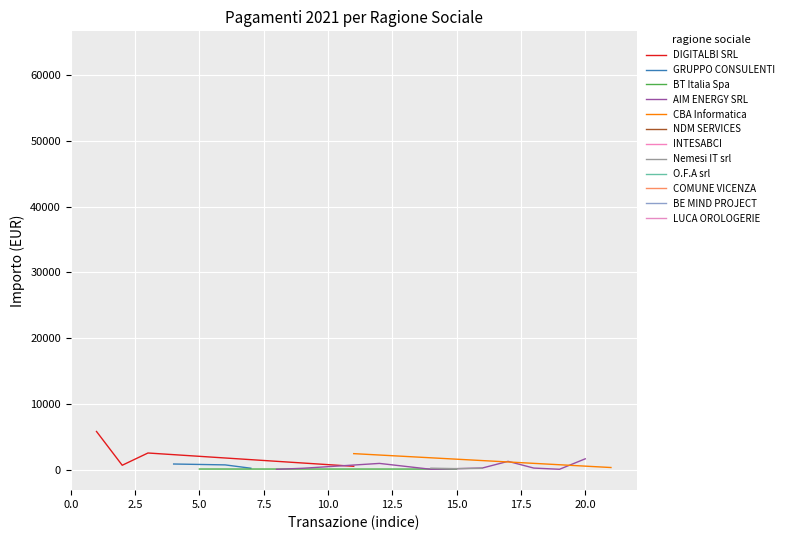

How many interior local valleys does the DIGITALBI SRL series have?

1